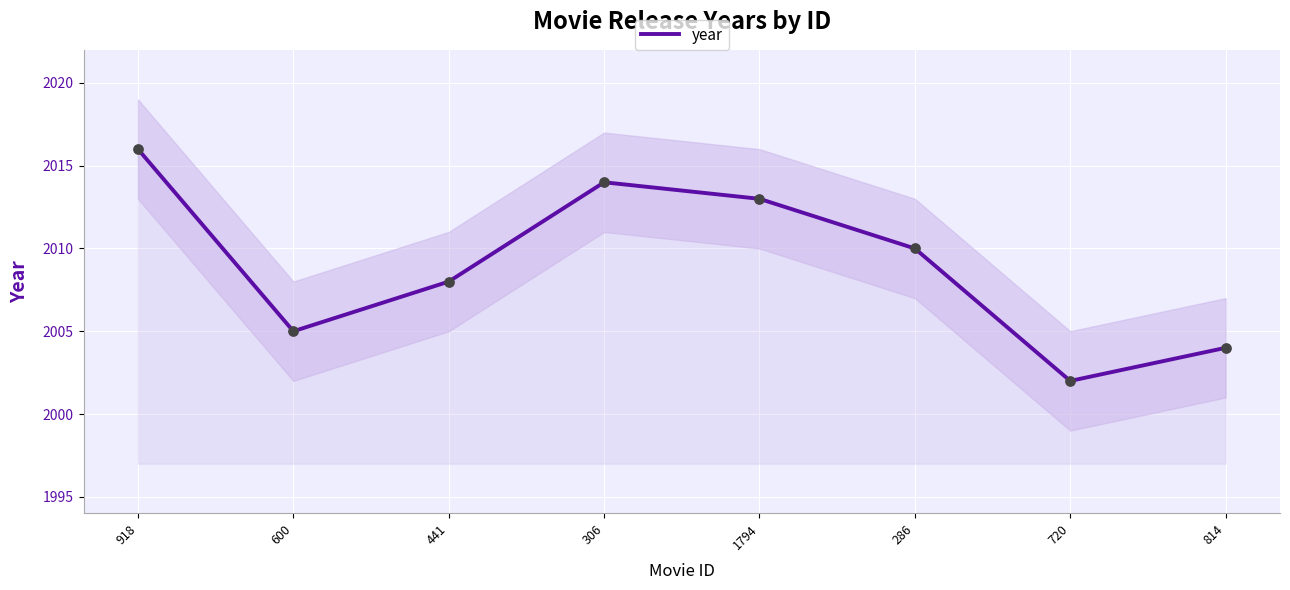

What is the change in value from 600 to 306?

+9